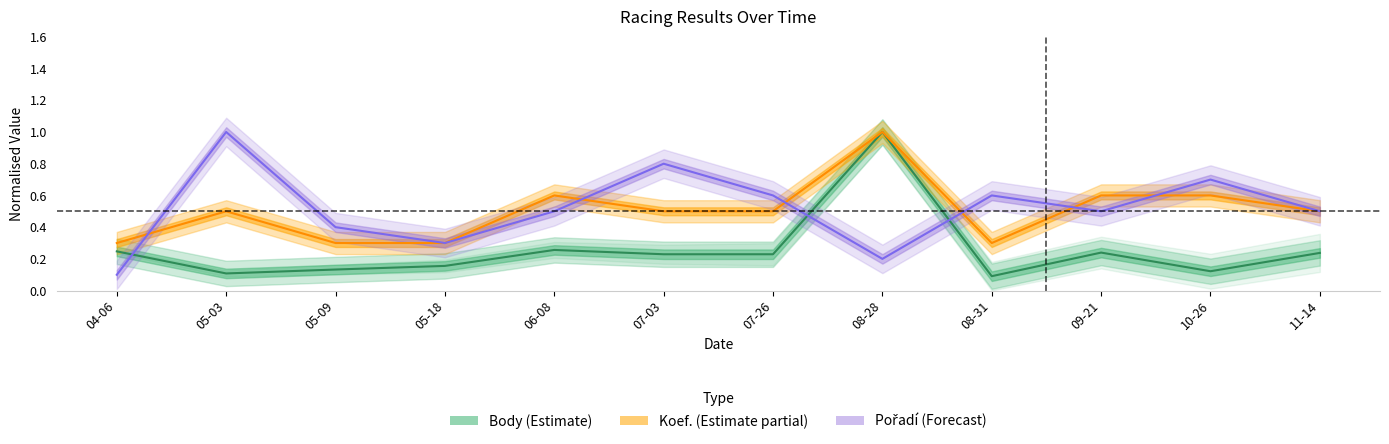

At how many categories does at least one series exceed 0?

12